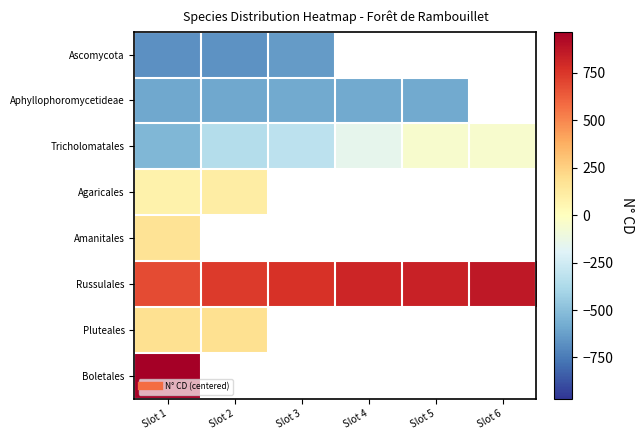

The value of Ascomycota at Slot 3 is -1093.8. True or false?

False